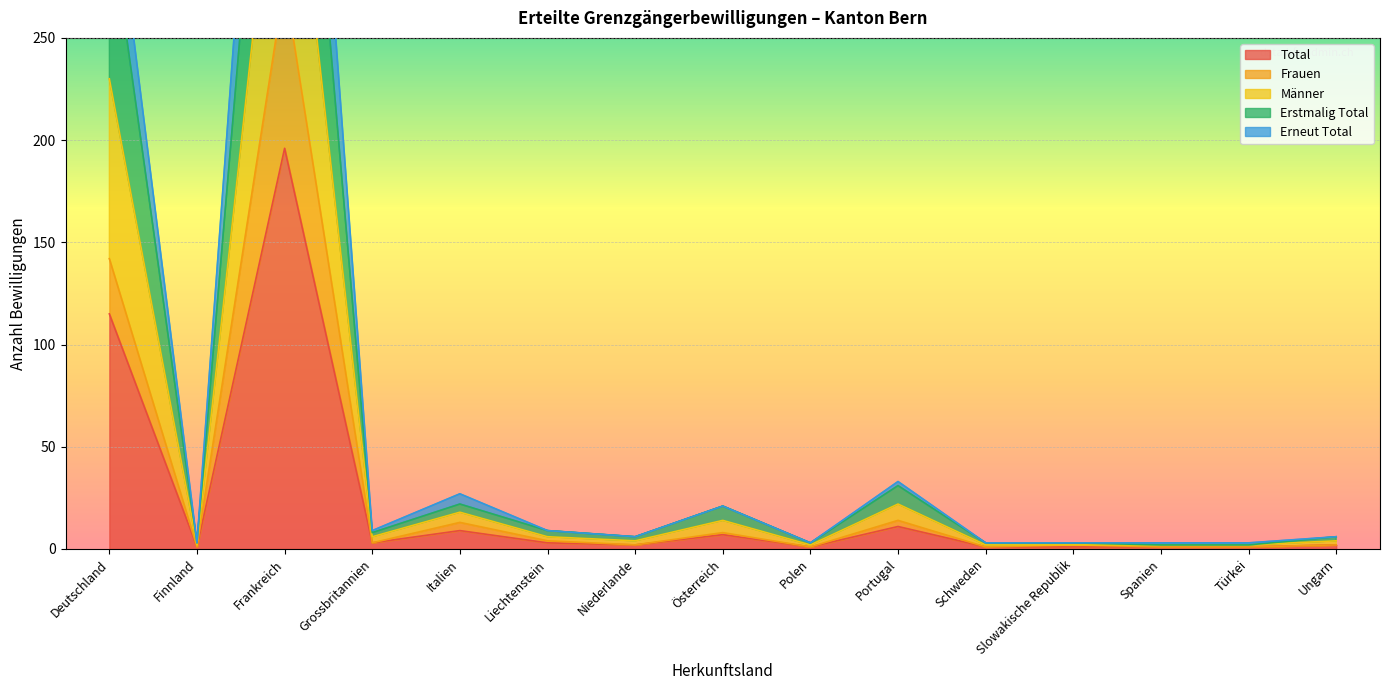

True or false: Frauen and Männer cross at least once.

False